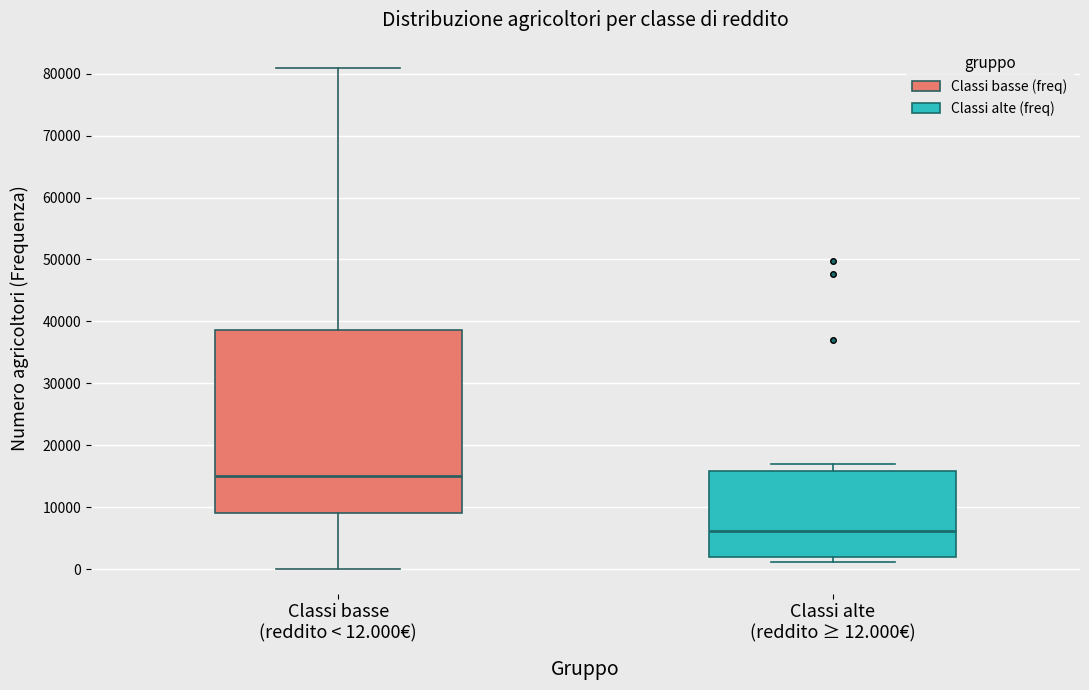

Comparing the boxes themselves (not the whiskers), which one is the tallest?

Classi basse (reddito < 12.000€)